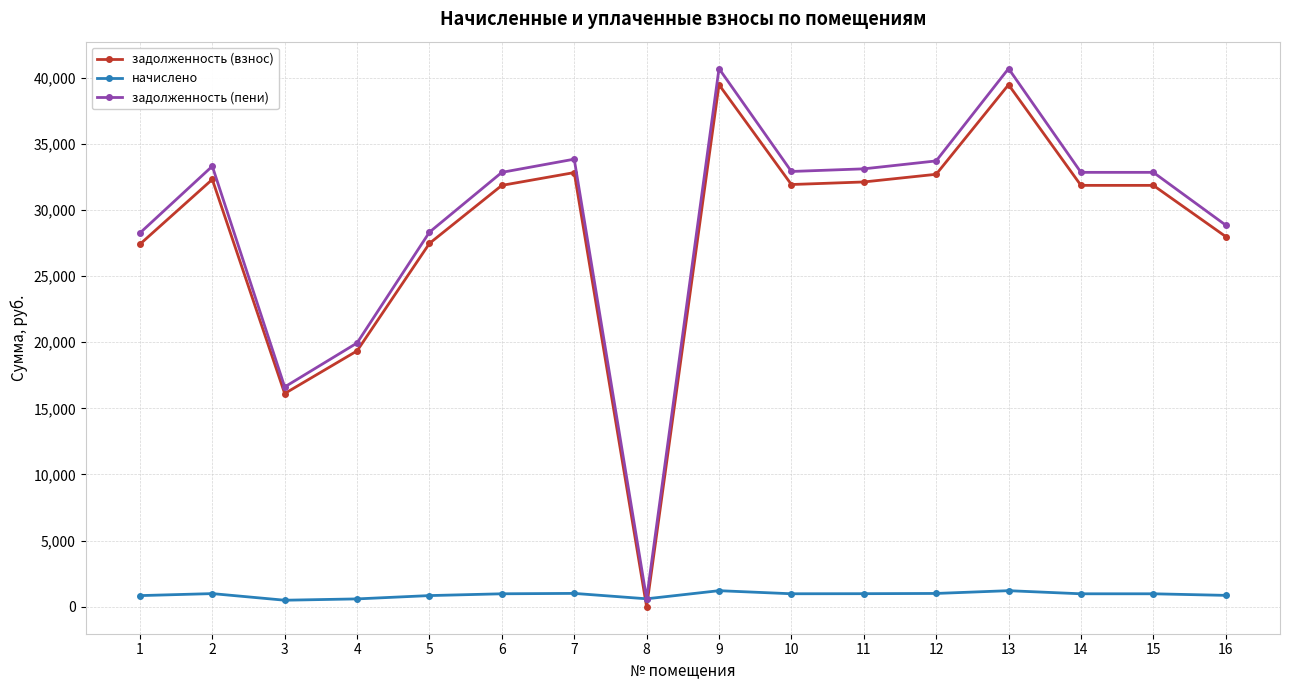

What is the spread (max minus min) of values at 11?

32109.0